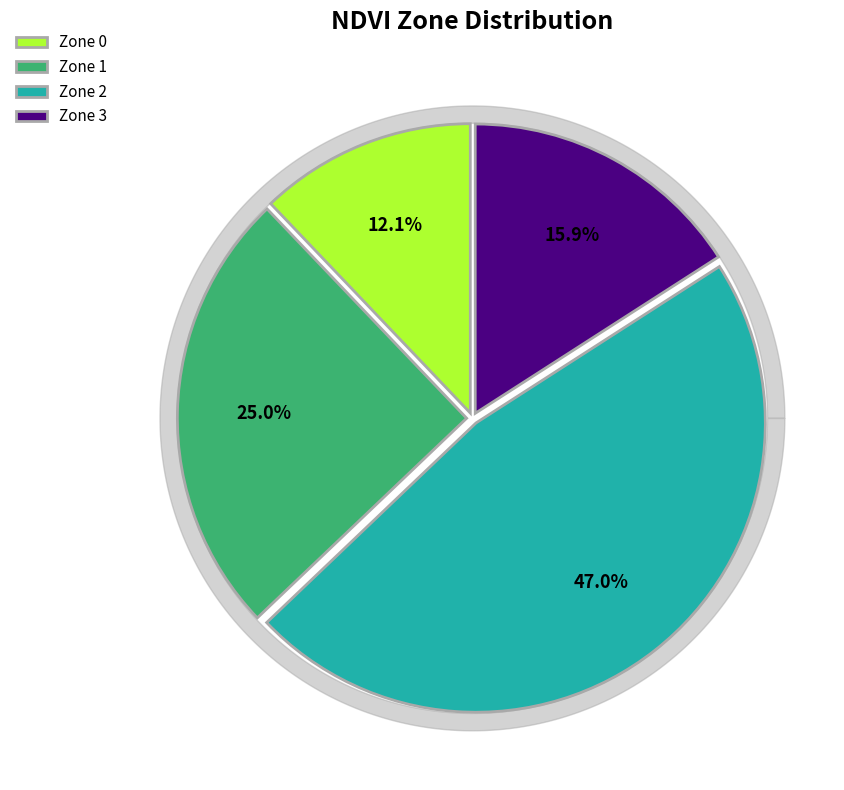

Between Zone 0 and Zone 1, which is larger?

Zone 1